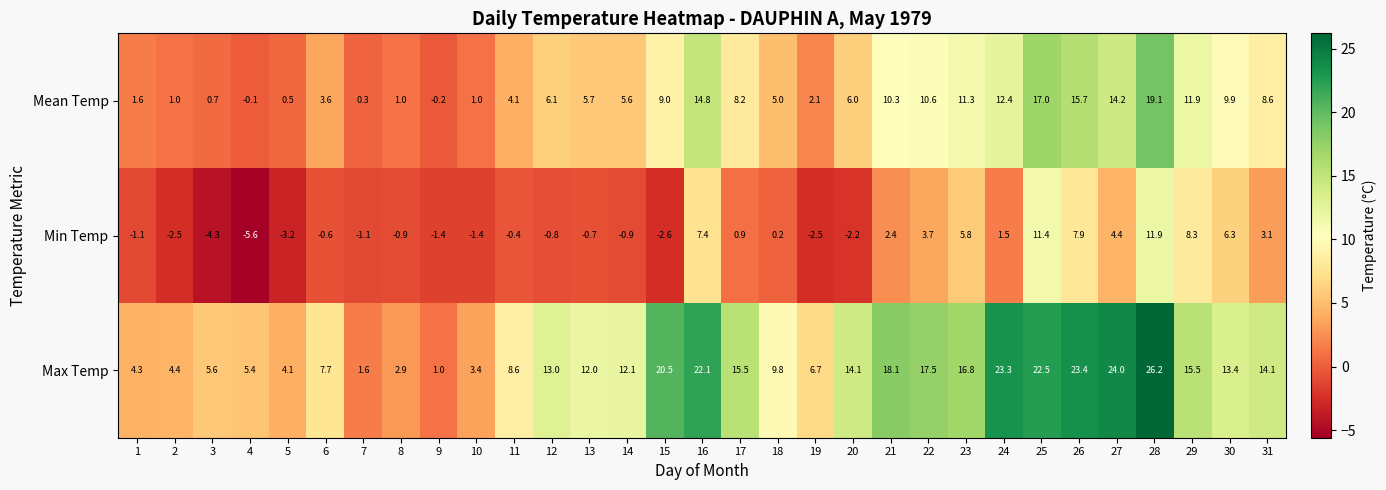

True or false: Min Temp has a value of -3.6 at 20.

False